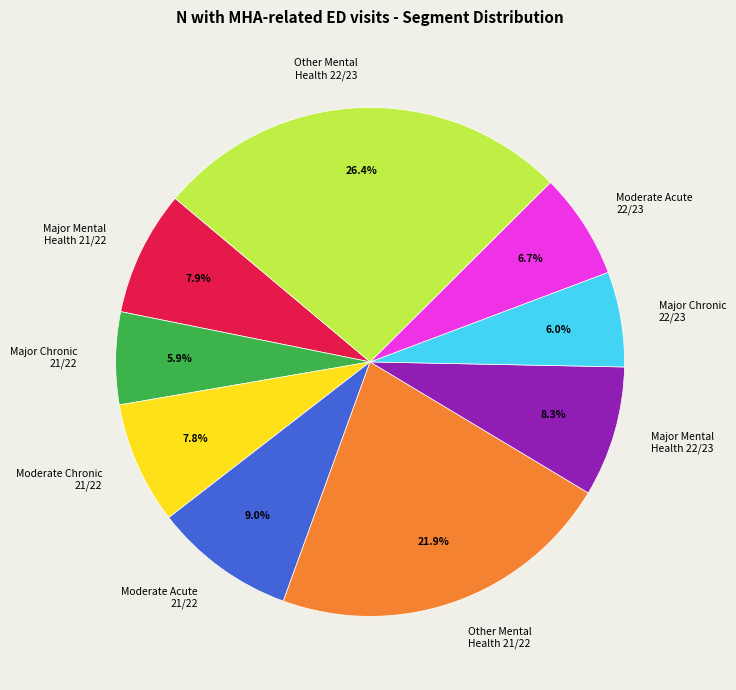

True or false: Major Mental Health 22/23 accounts for 1% of the total.

False